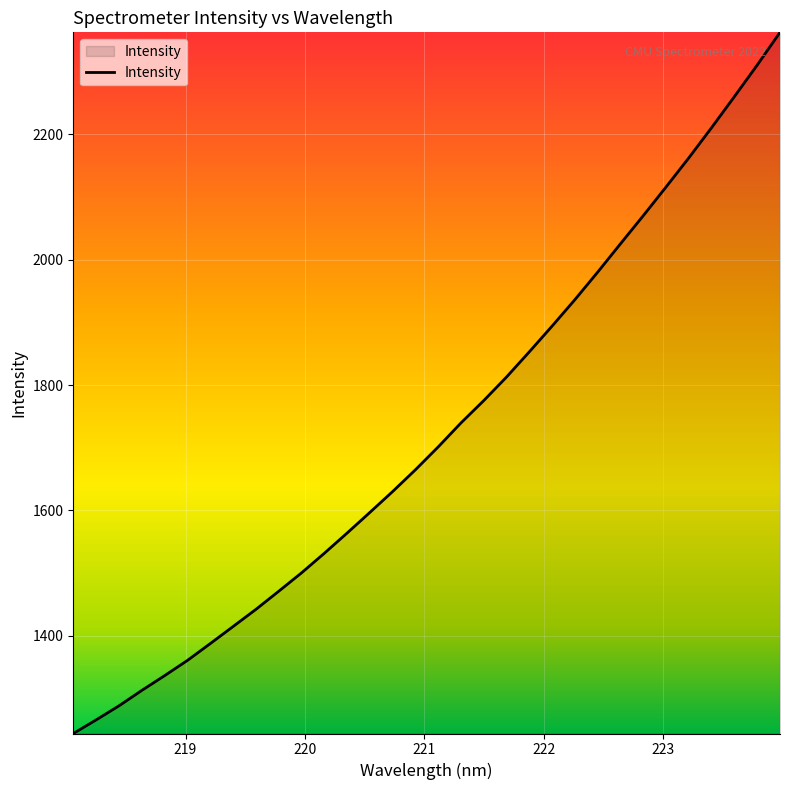

What is the smallest value displayed?

1244.5